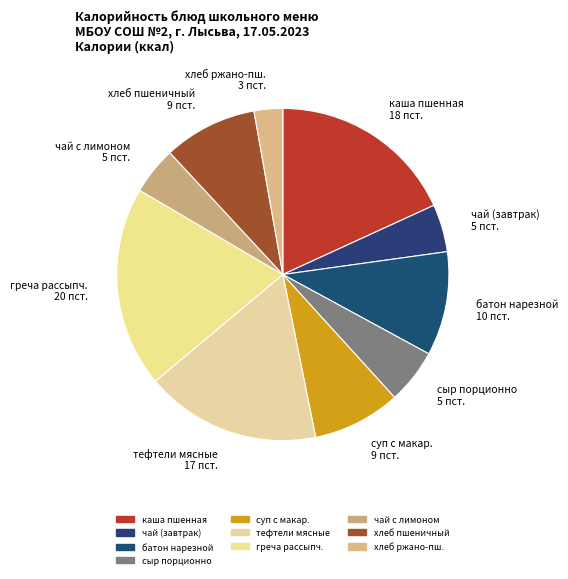

Between суп с макар. and сыр порционно, which is larger?

суп с макар.